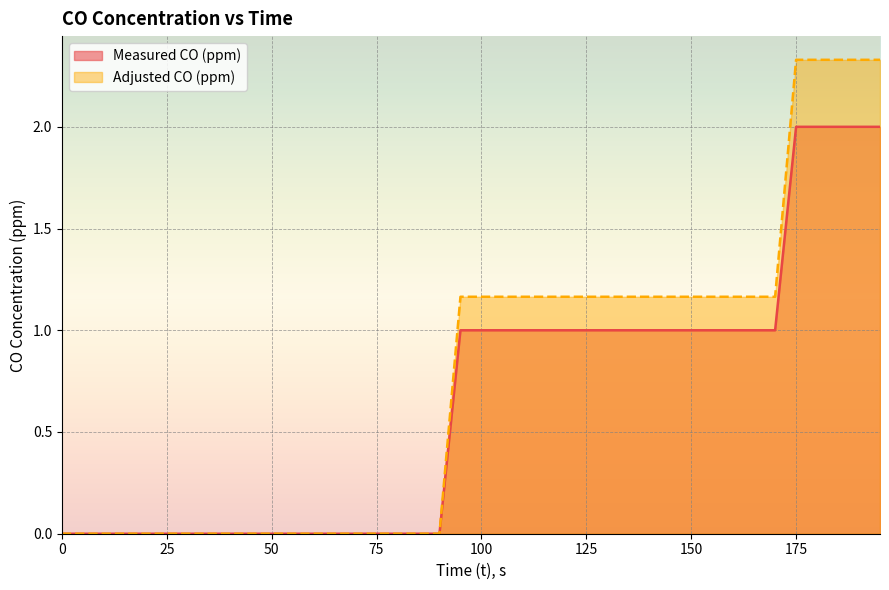

Which series has the largest total across all categories?

Adjusted CO (ppm)